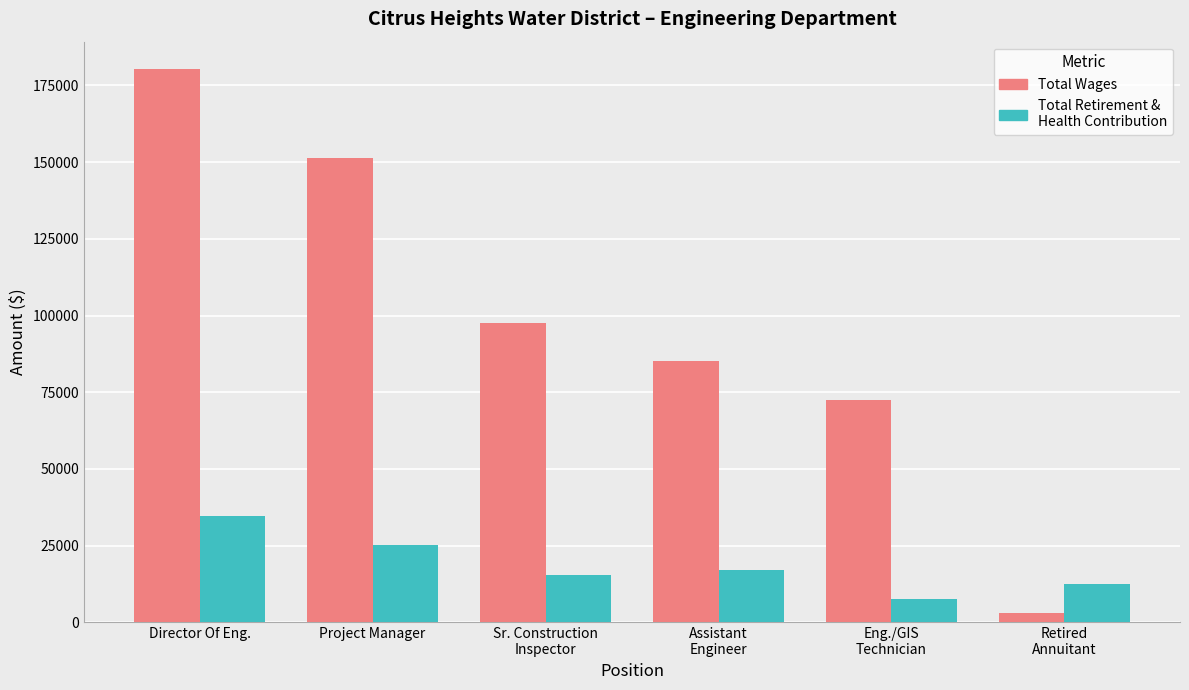

What is the label of the 5th bar from the right?

Project Manager